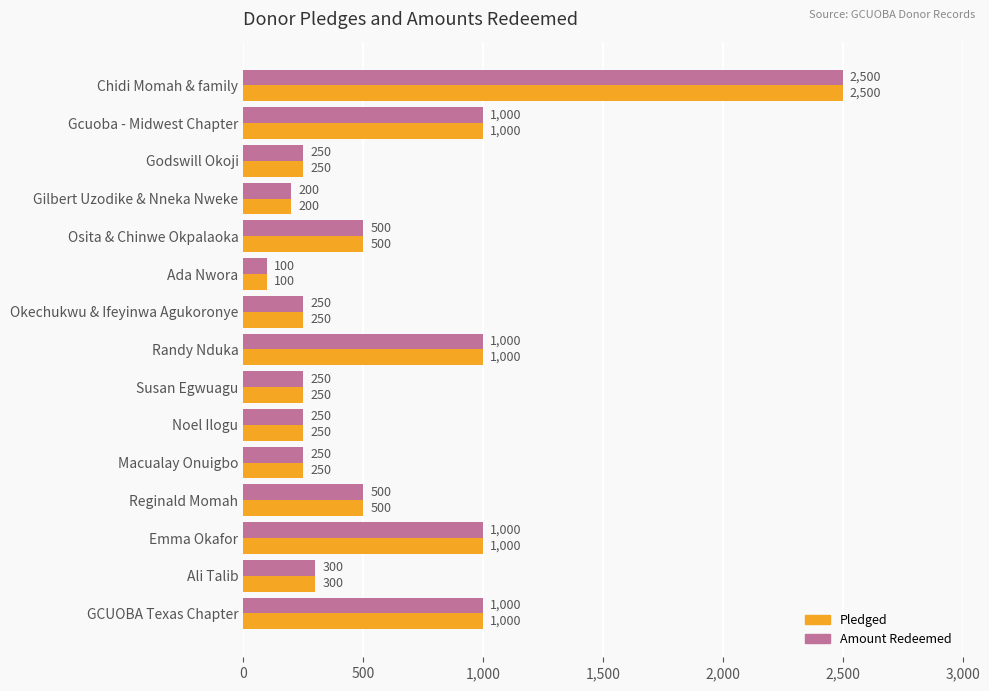

At how many categories does at least one series exceed 1800?

1